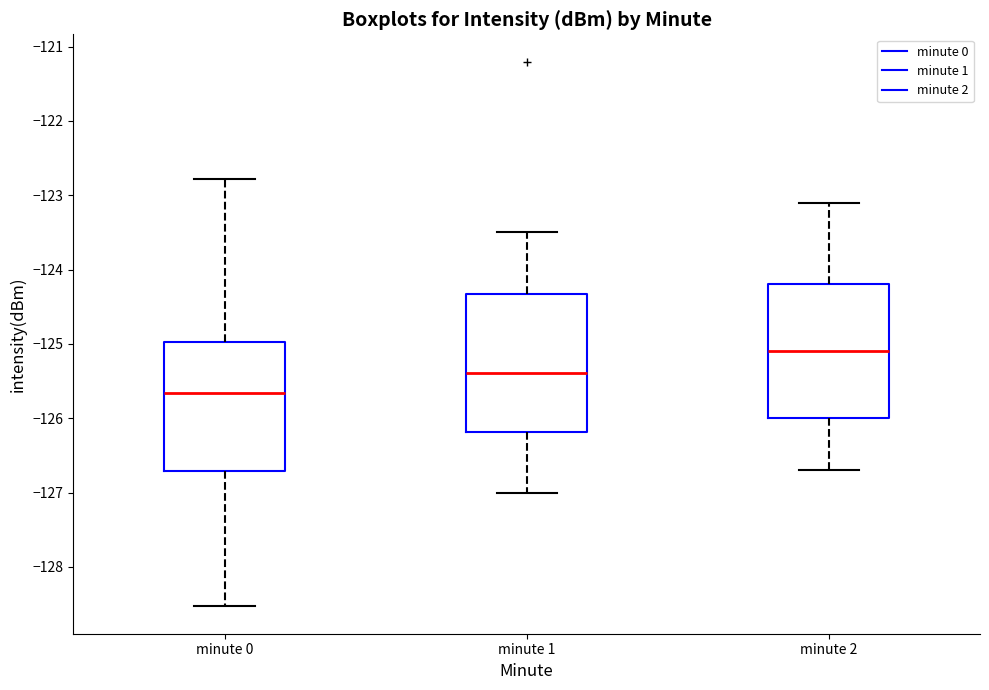

Which box's median line is the lowest?

minute 0